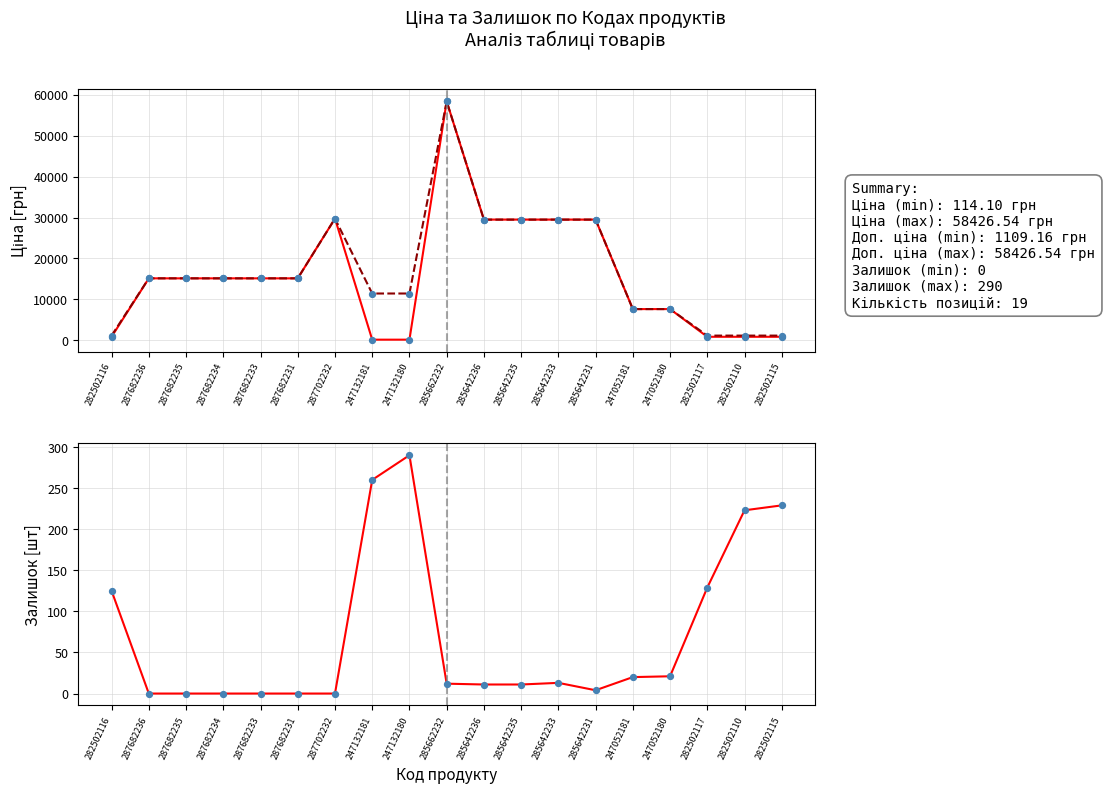

What are all the series names shown in the legend?

Ціна (лінія), Доп. ціна (лінія), Ціна, Доп. ціна, Залишок (лінія), Залишок